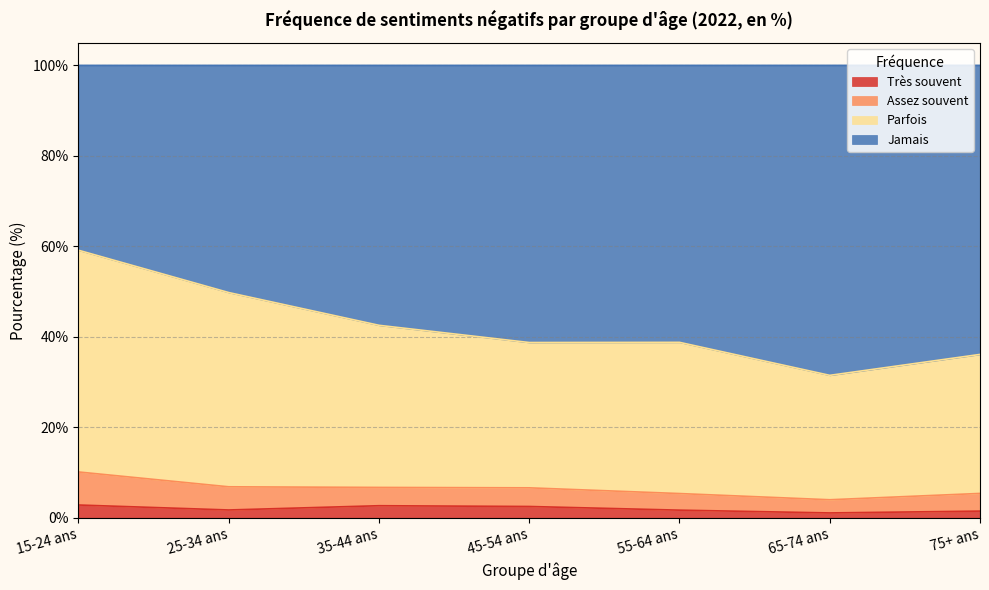

What is the minimum value shown in the chart?

1.1